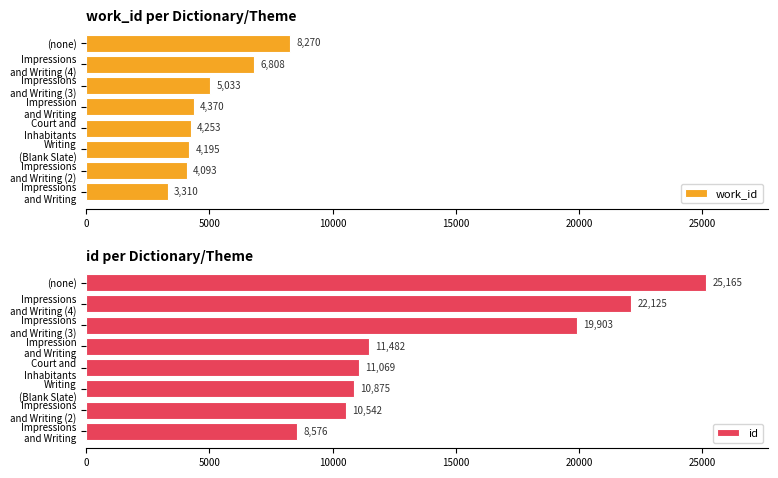

What is the smallest value displayed?

3310